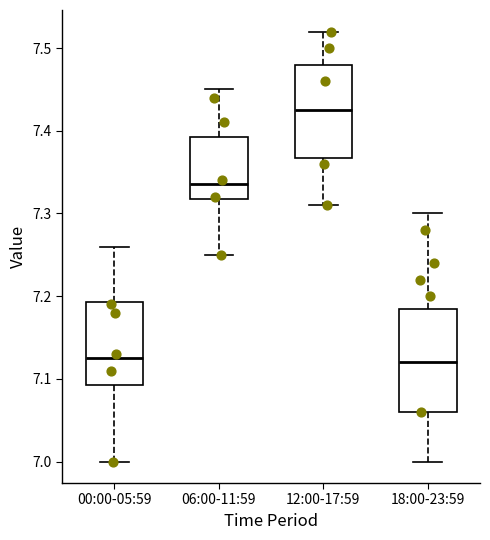

Where does the upper whisker of the box for 12:00-17:59 end on the y-axis? The values are not printed on the chart, so give them approximately, as read against the axis.

7.52